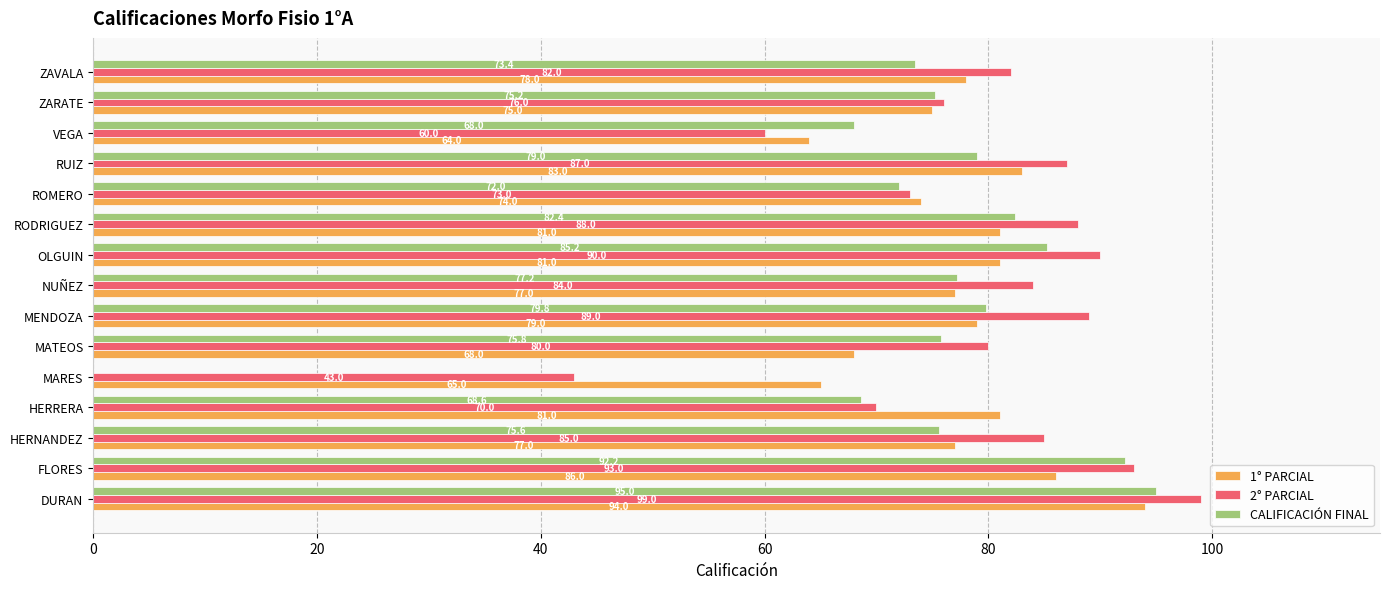

Which category has the highest value in the 2° PARCIAL series?

DURAN